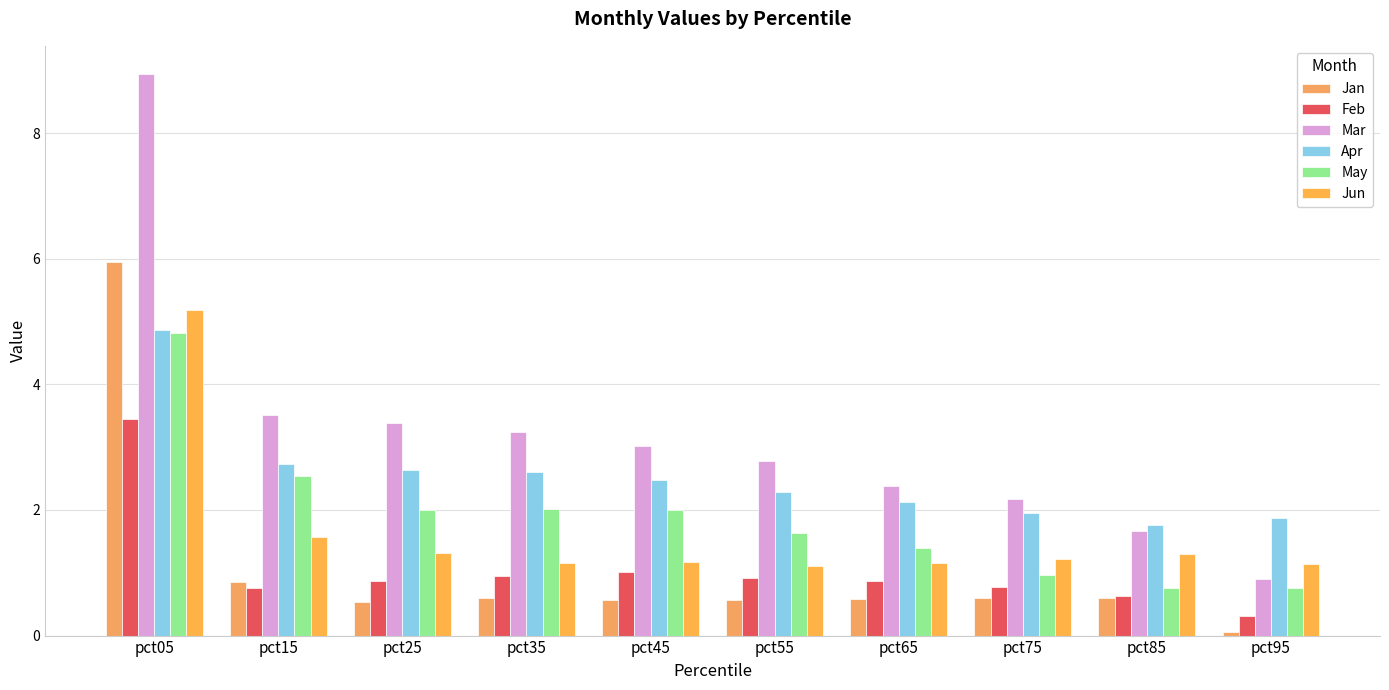

The value of Apr at pct15 is 0.7. True or false?

False